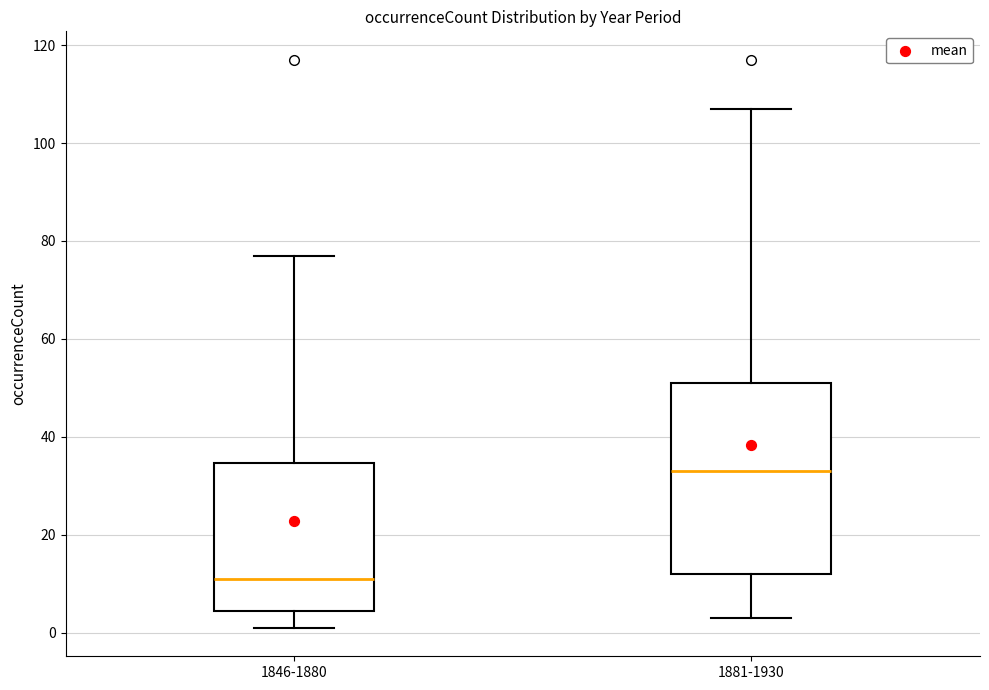

Where is the upper edge of the box for 1881-1930 on the y-axis? The values are not printed on the chart, so give them approximately, as read against the axis.

52